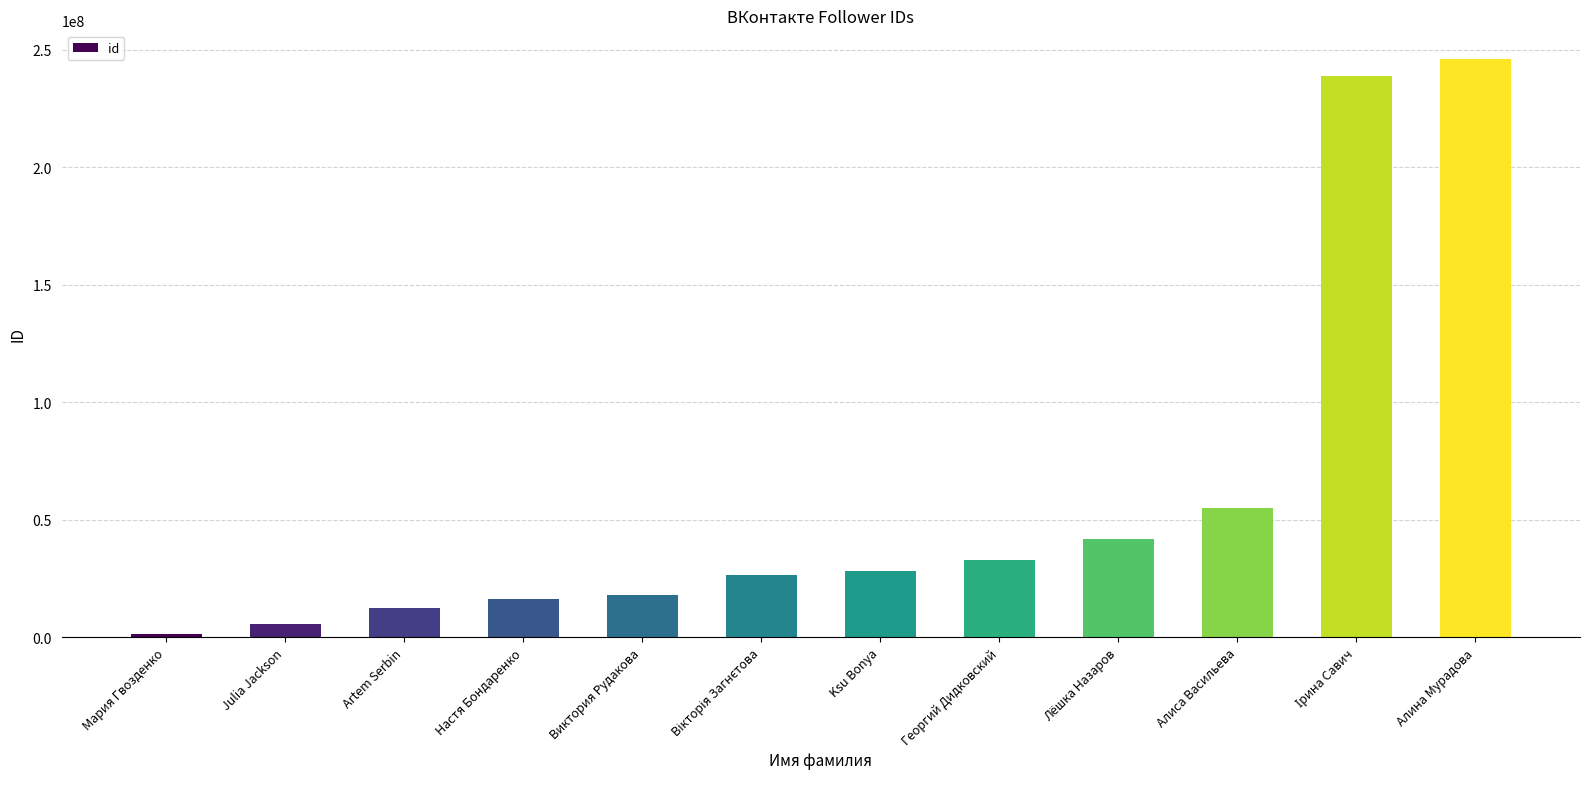

What is the average value?

60151273